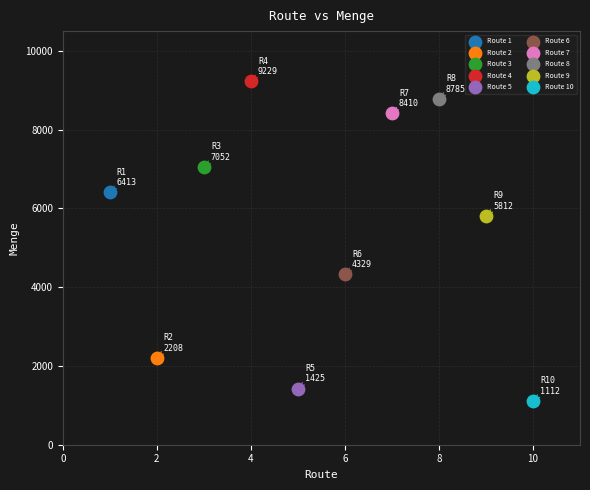

What are all the series names shown in the legend?

Route 1, Route 2, Route 3, Route 4, Route 5, Route 6, Route 7, Route 8, Route 9, Route 10